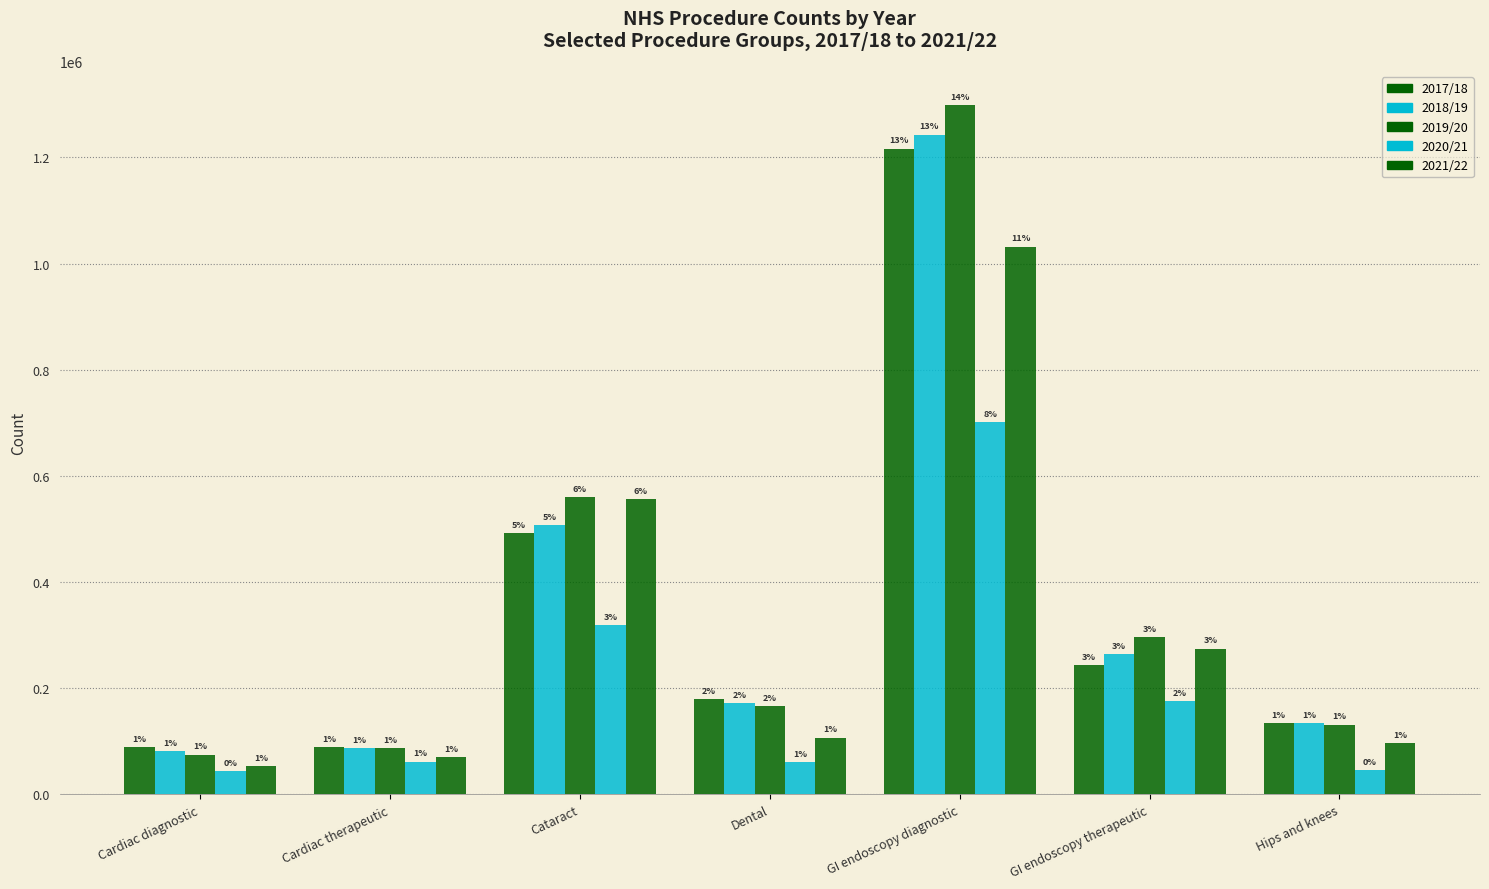

How many groups of bars are there?

7